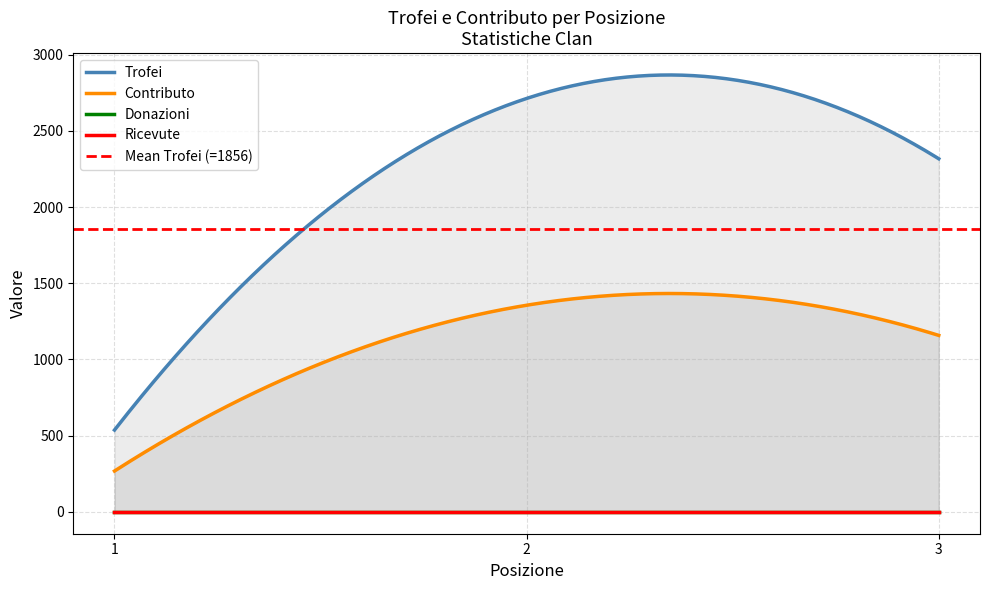

How many distinct data groups are displayed?

4